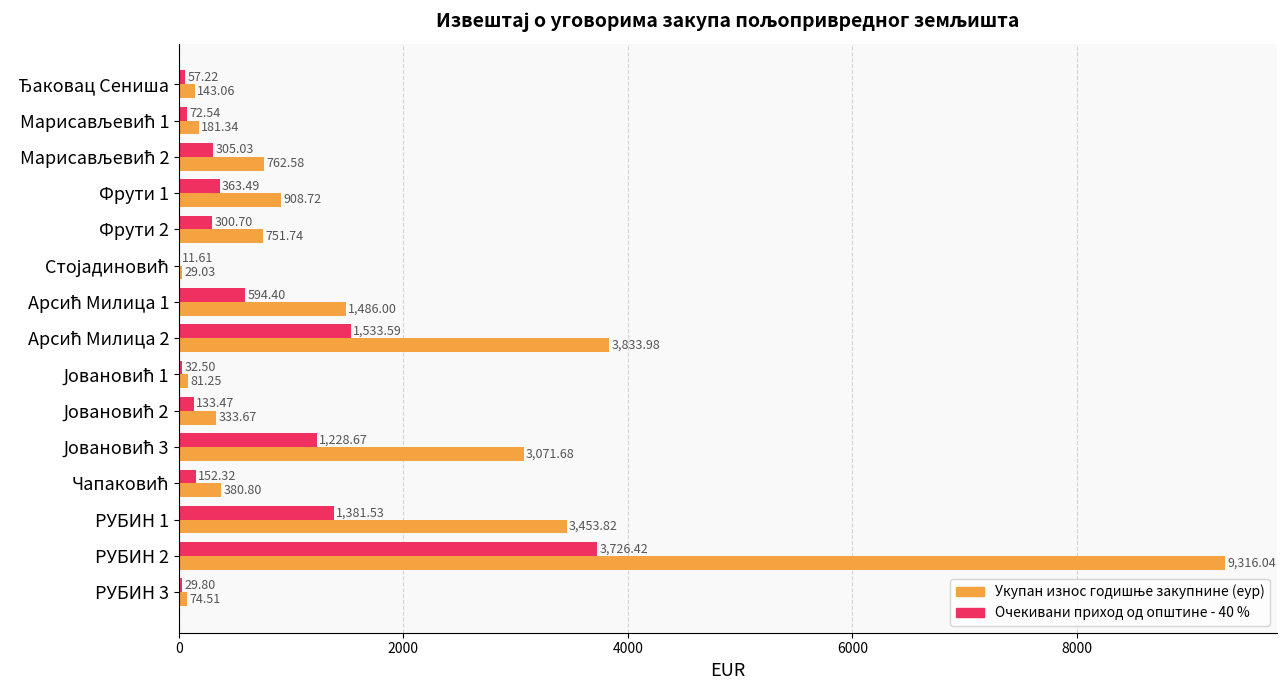

At which category is the sum across all series the highest?

РУБИН 2